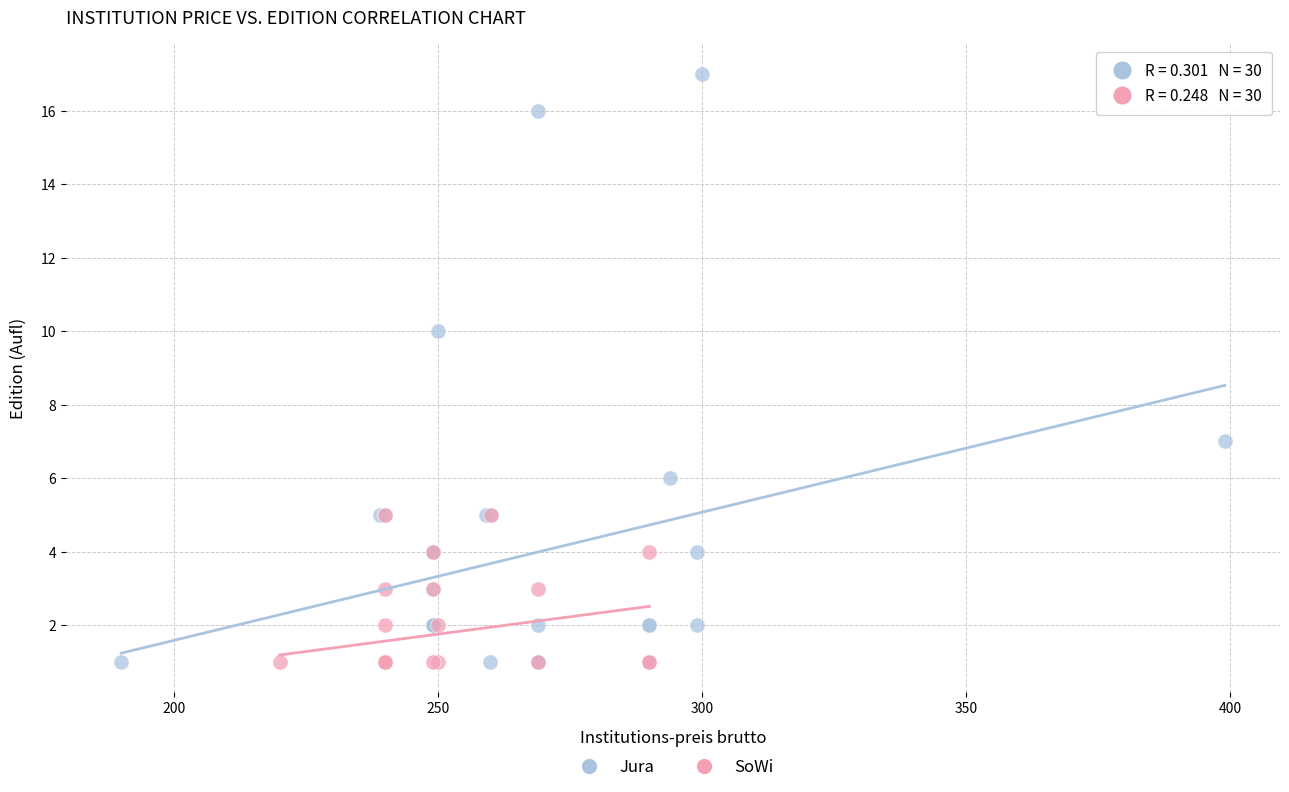

Which series has the largest Y range (max minus min)?

Jura